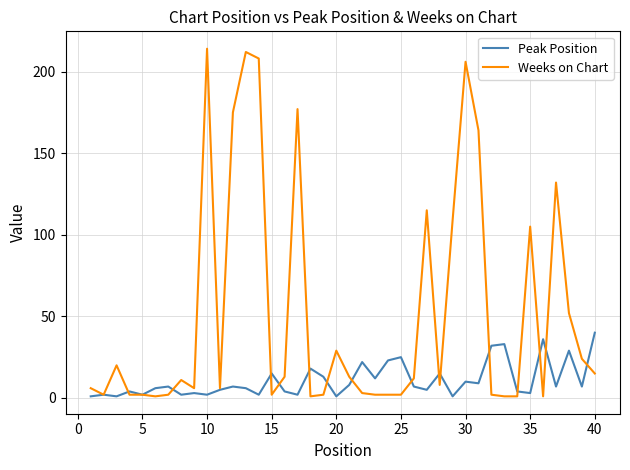

Which series has the largest range (max minus min)?

Weeks on Chart